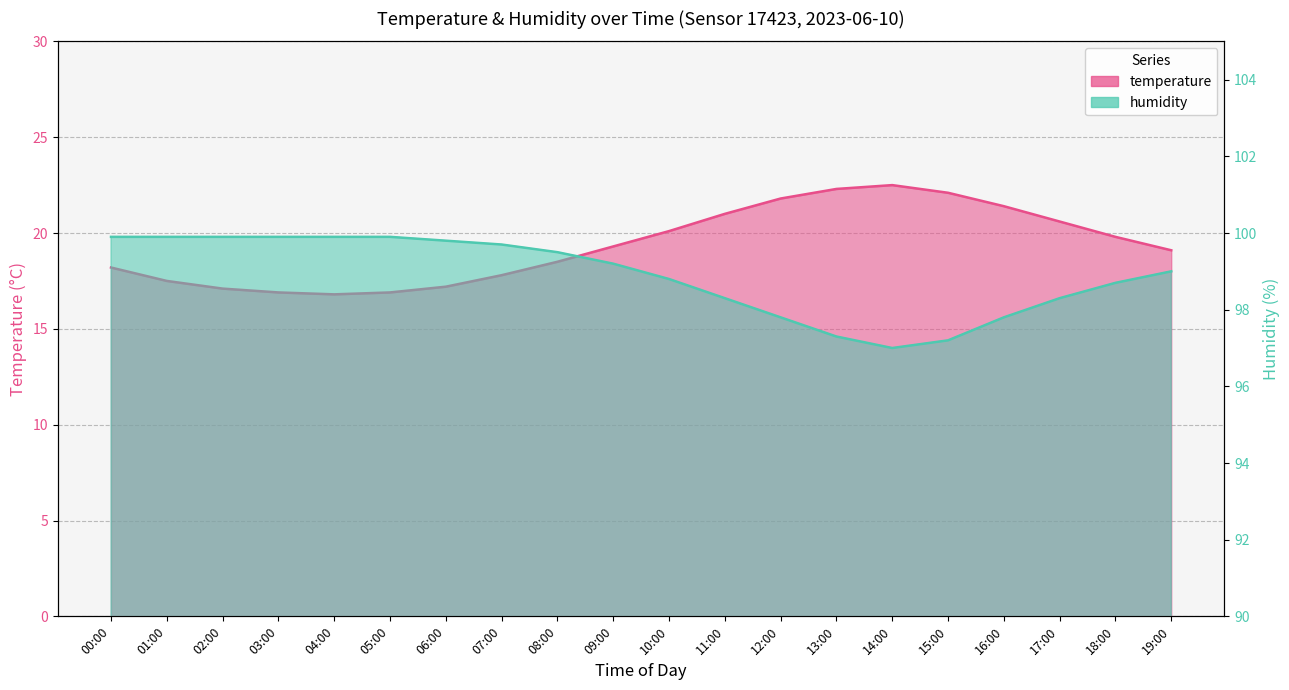

At which category is the sum across all series the highest?

12:00